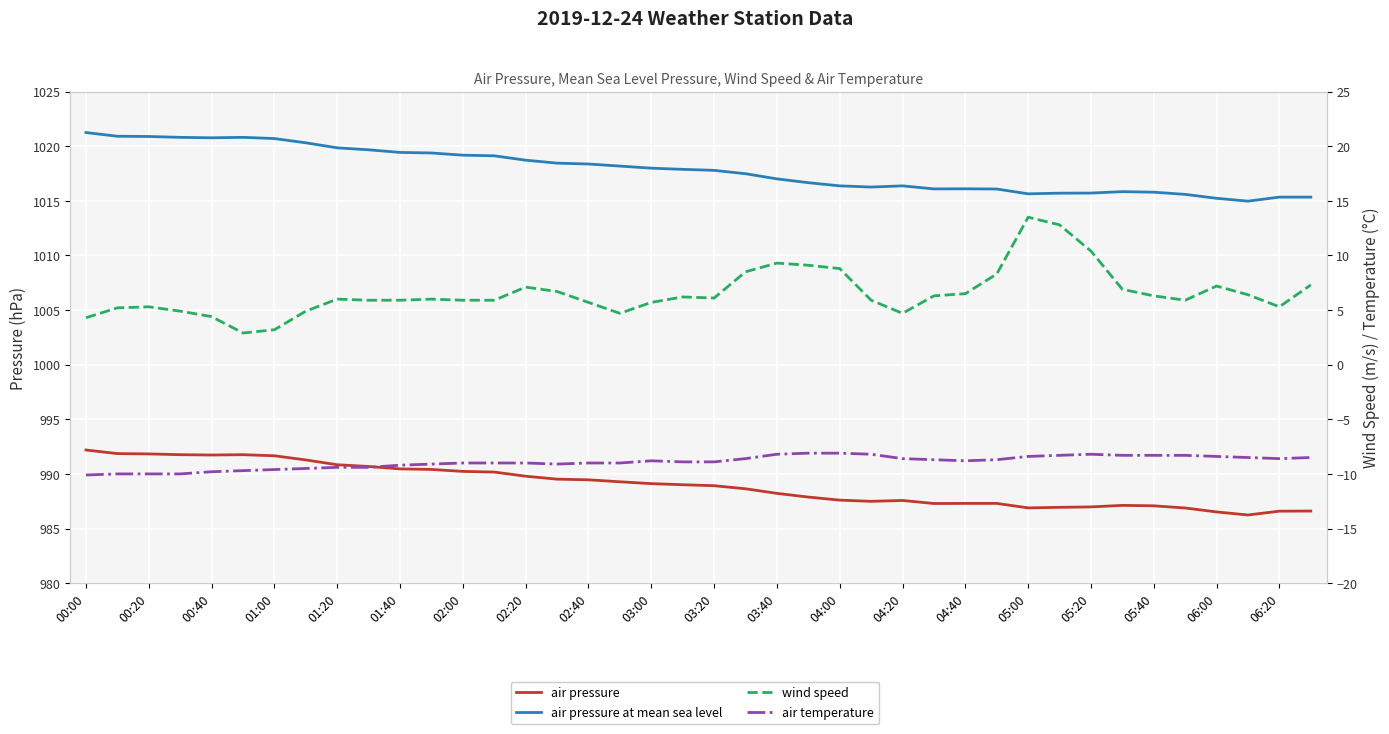

What position from the left is 37?

38